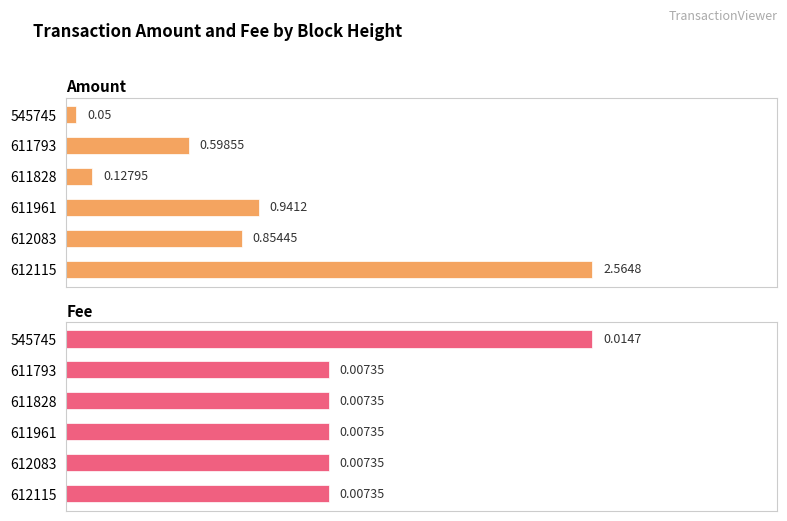

Is it true that Amount equals 3.9 at 612115?

False